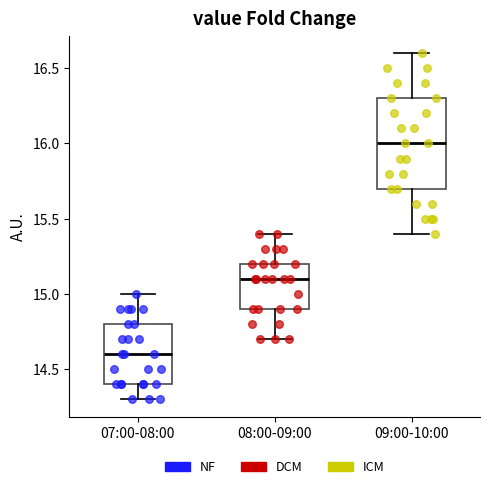

Reading left to right, transcribe this box plot: for each box, give where its median line is, the range the box spans, and where its two whiskers end, as read against the y-axis. The values are not printed on the chart, so give them approximately, as read against the axis.

07:00-08:00: median 14.6, box 14.4 to 14.8, whiskers 14.3 to 15.0
08:00-09:00: median 15.1, box 14.9 to 15.2, whiskers 14.7 to 15.4
09:00-10:00: median 16.0, box 15.7 to 16.3, whiskers 15.4 to 16.6